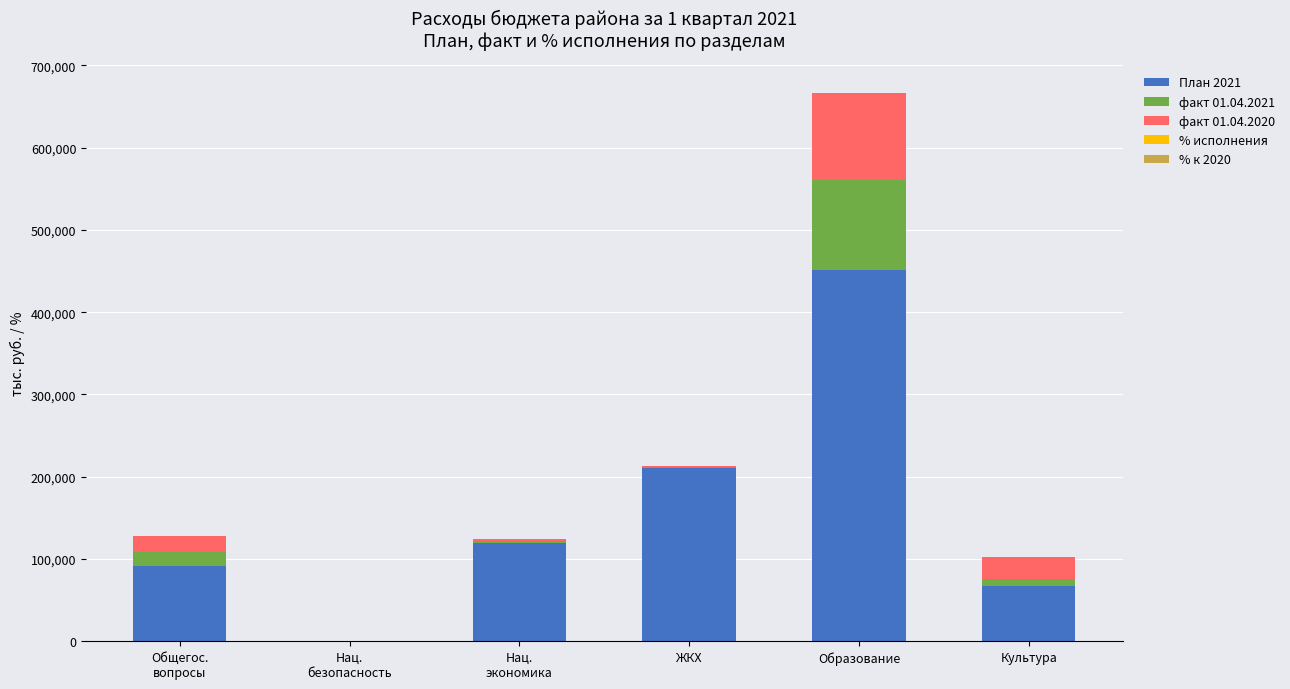

What is the total value across all series at ЖКХ?

213112.0